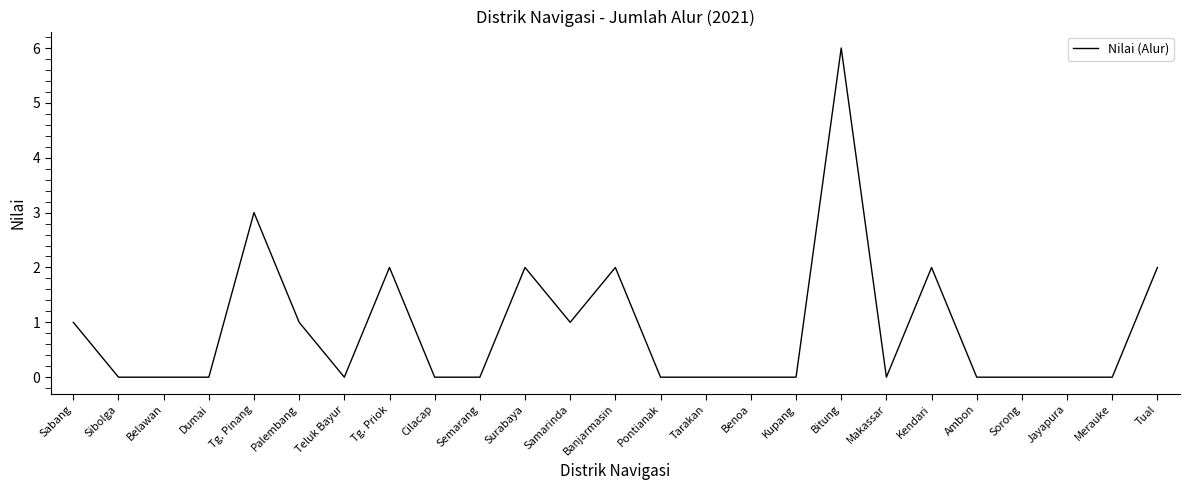

Reading right to left, list all the values displayed in this chart.

Tual=2	Merauke=0	Jayapura=0	Sorong=0	Ambon=0	Kendari=2	Makassar=0	Bitung=6	Kupang=0	Benoa=0	Tarakan=0	Pontianak=0	Banjarmasin=2	Samarinda=1	Surabaya=2	Semarang=0	Cilacap=0	Tg. Priok=2	Teluk Bayur=0	Palembang=1	Tg. Pinang=3	Dumai=0	Belawan=0	Sibolga=0	Sabang=1